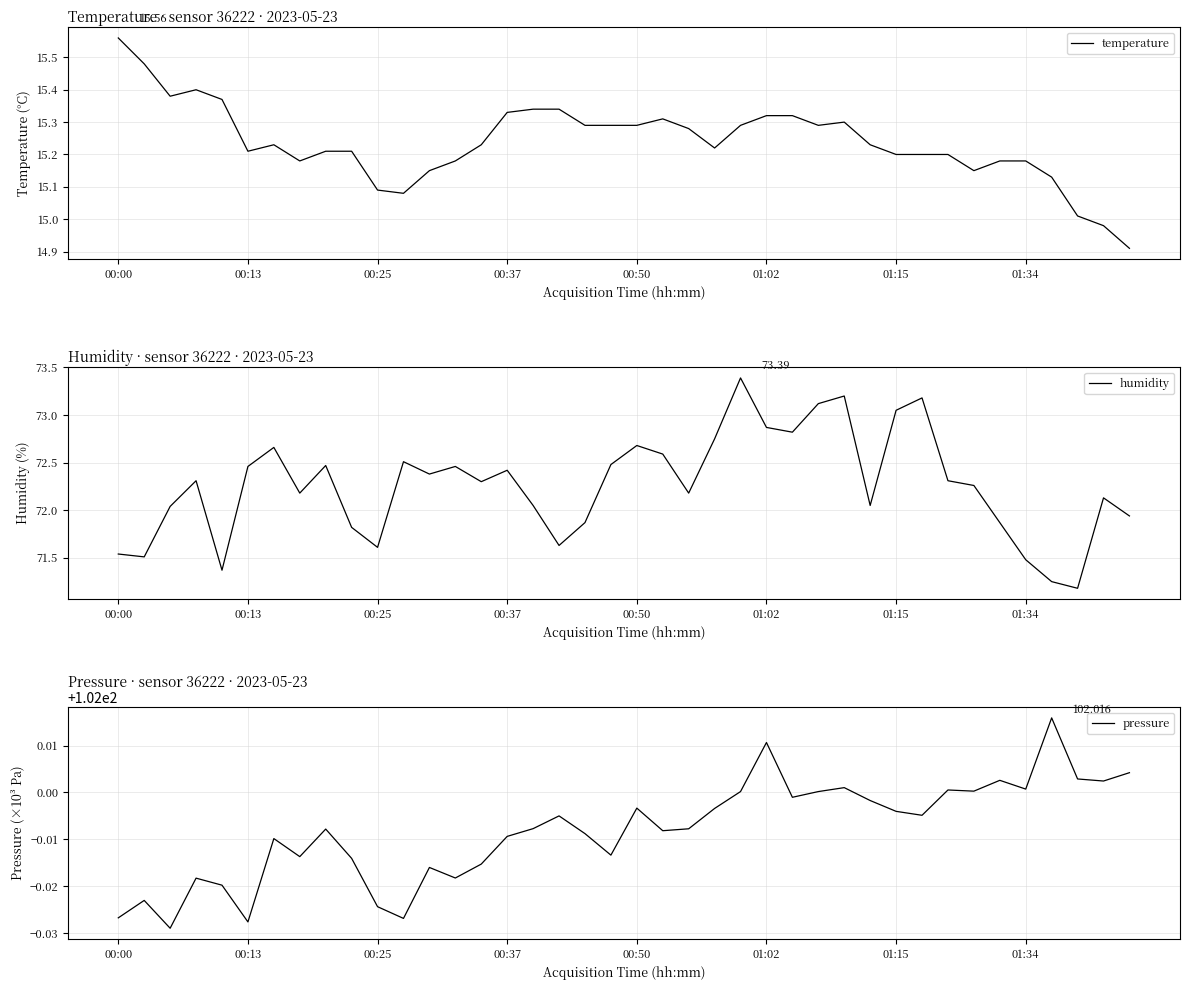

How many lines are shown in the chart?

3